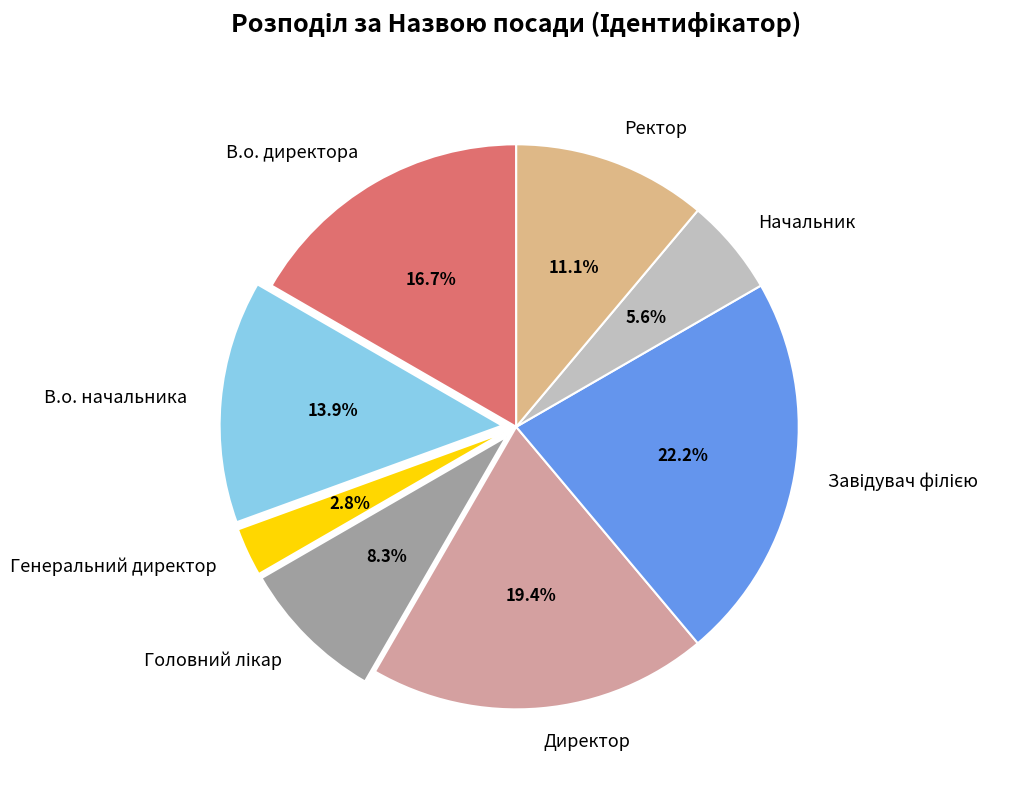

Approximately how many times larger is the value at Директор compared to В.о. директора?

1.2